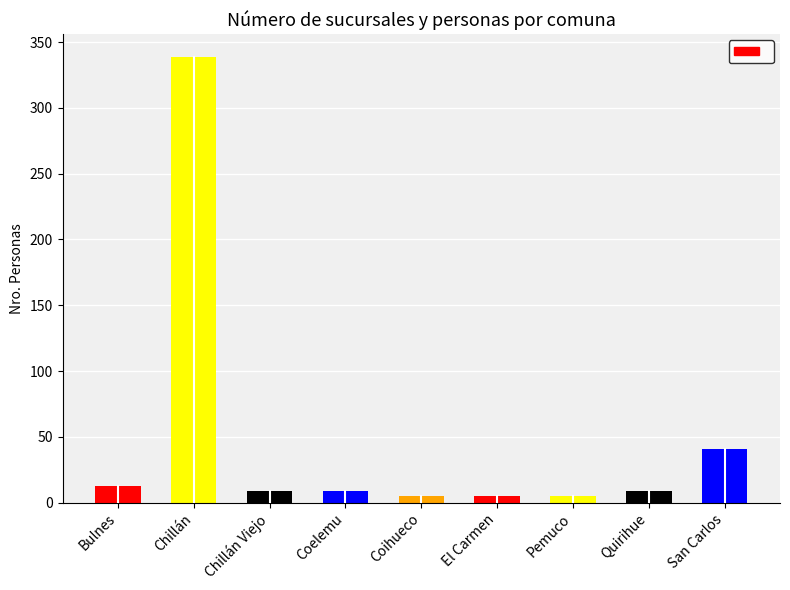

At which category does the chart reach its peak across all series?

Chillán